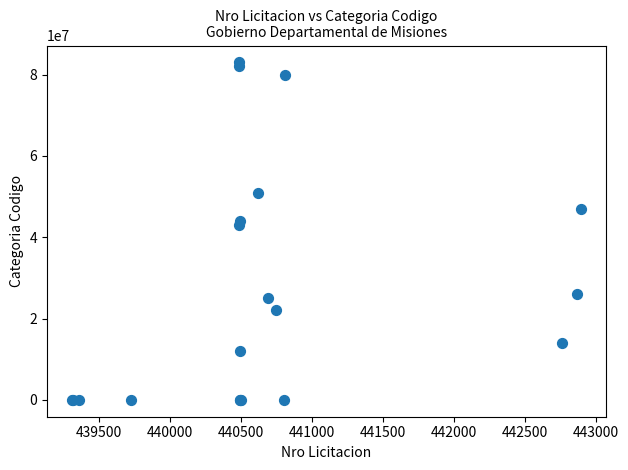

What Y value in the scatter plot is closest to 41500004?

43000000